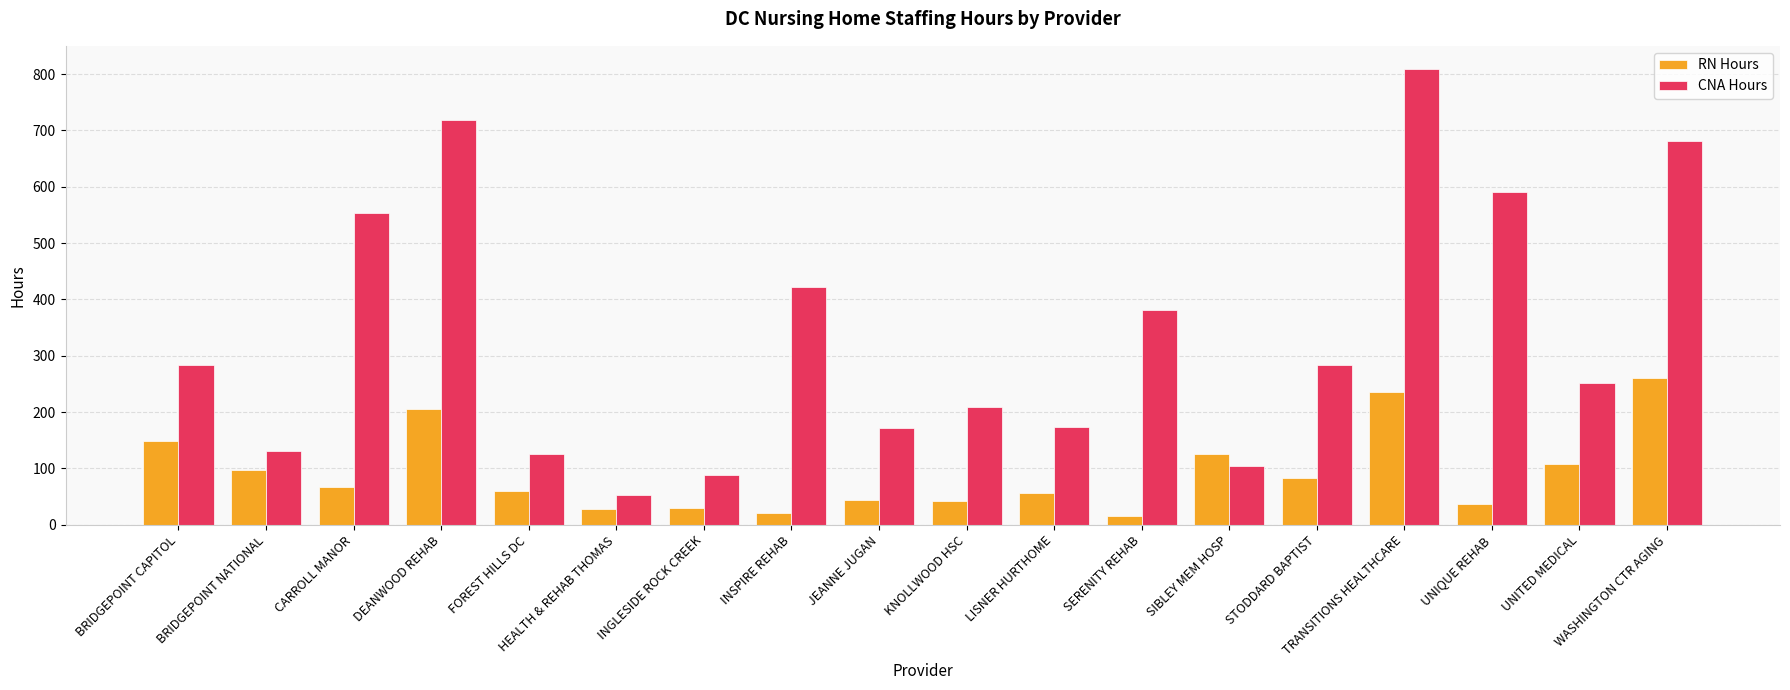

What is the label of the 7th bar from the right?

SERENITY REHAB